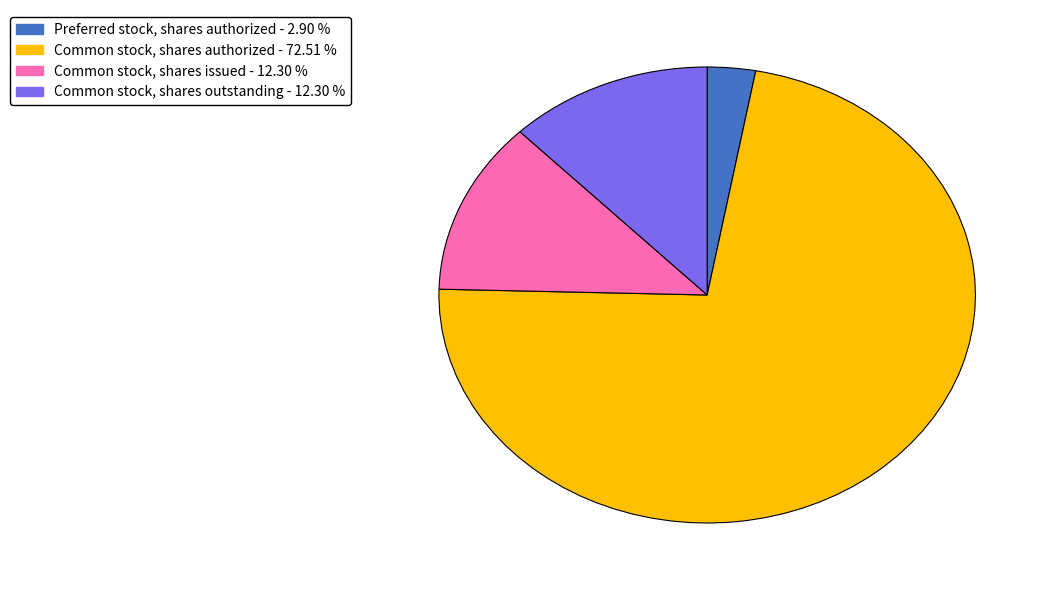

Do Common stock, shares issued and Preferred stock, shares authorized together represent more than half of the pie?

No